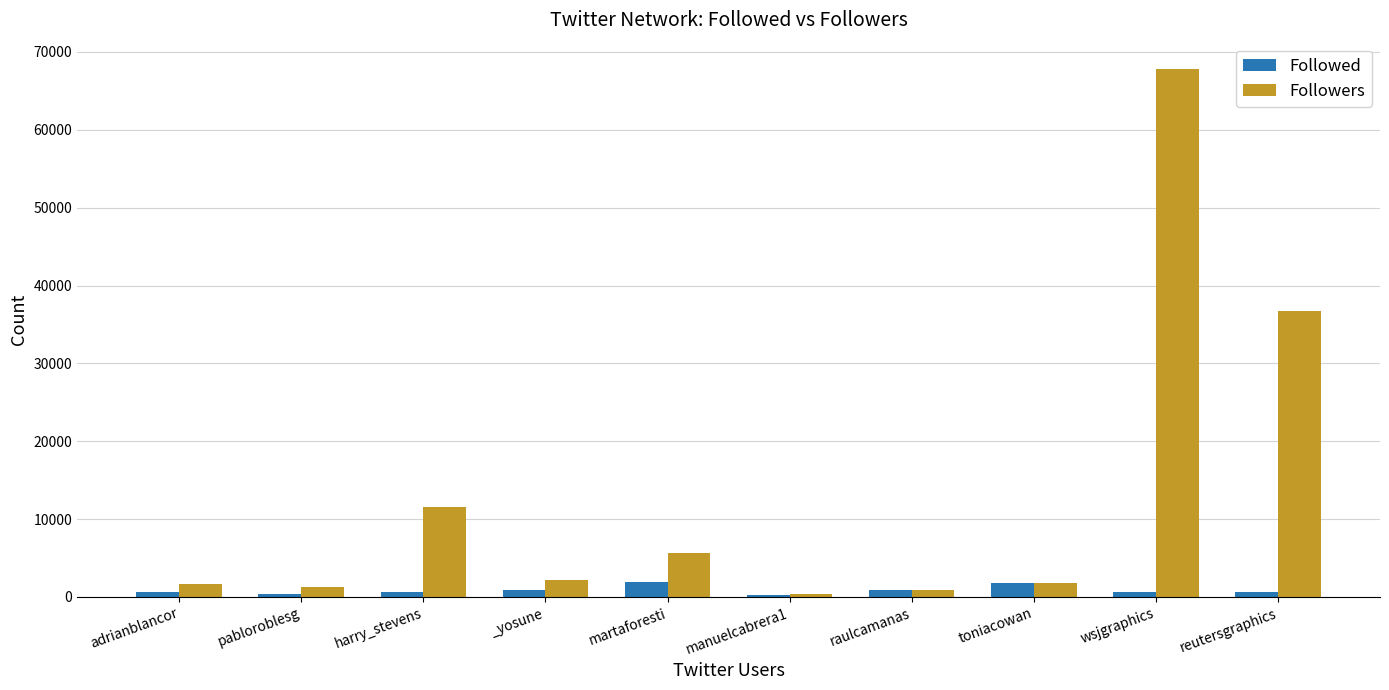

Between adrianblancor and wsjgraphics, which series saw the biggest shift?

Followers